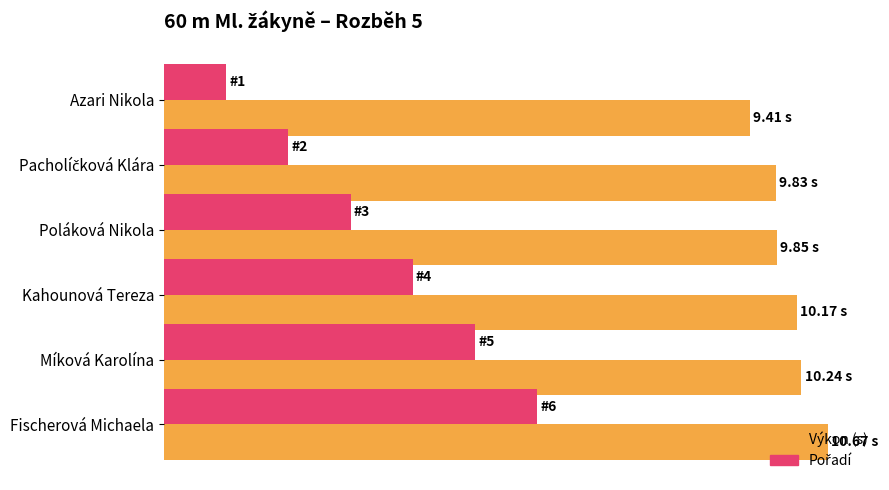

How many data points in Pořadí are less than 4?

3